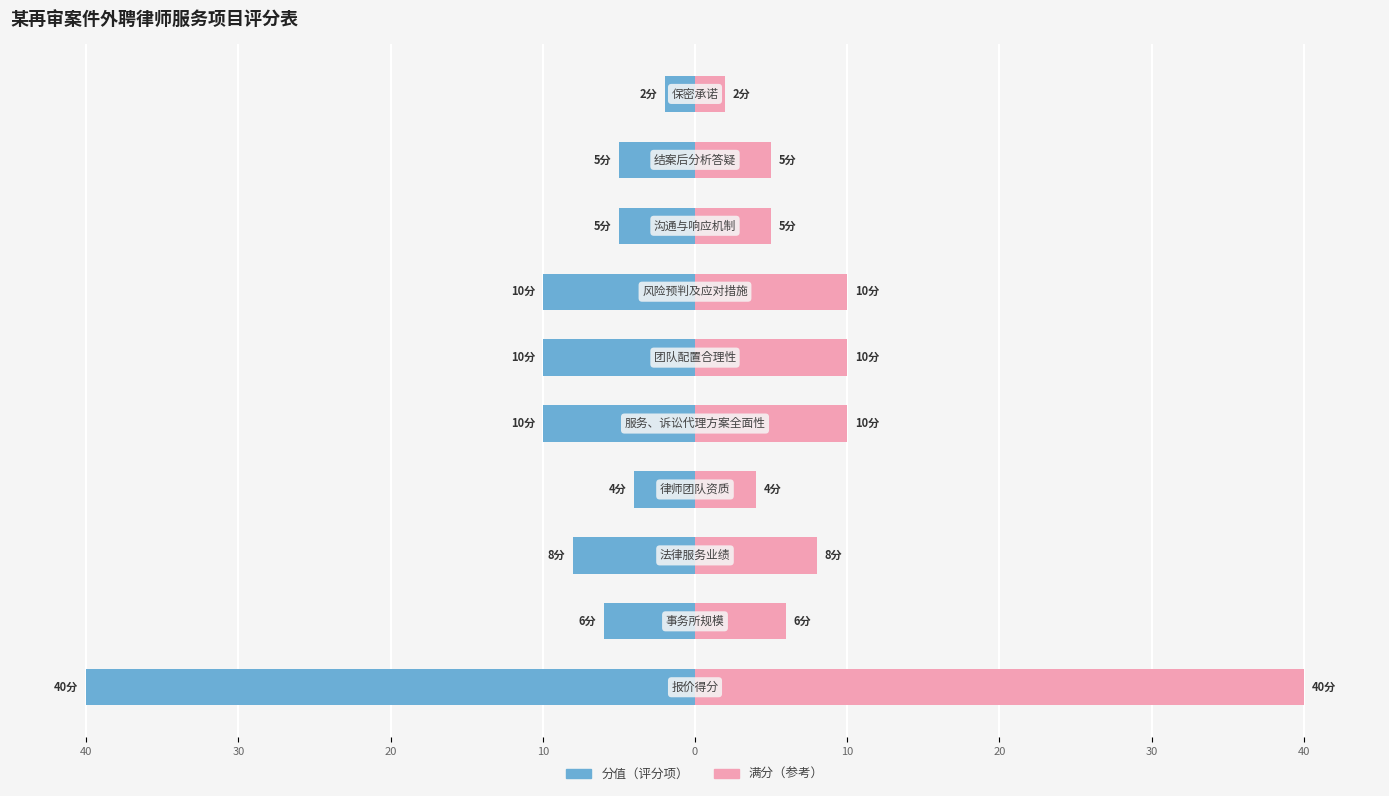

The 分值 series shows -10 at 0. True or false?

True